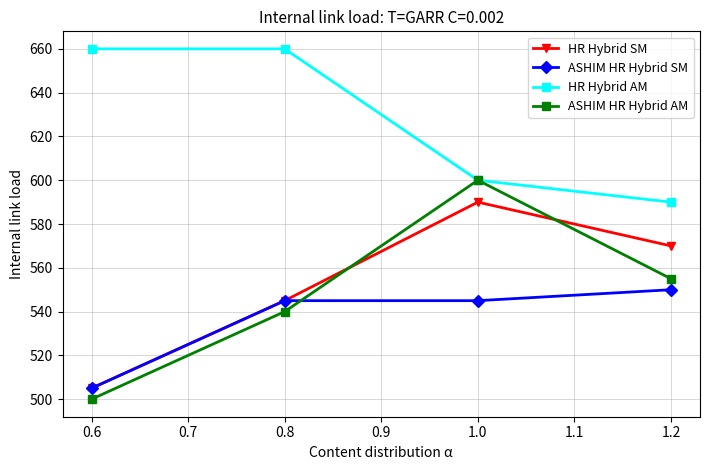

Reading right to left, extract all data points from this chart.

HR Hybrid SM: 570	590	545	505
ASHIM HR Hybrid SM: 550	545	545	505
HR Hybrid AM: 590	600	660	660
ASHIM HR Hybrid AM: 555	600	540	500